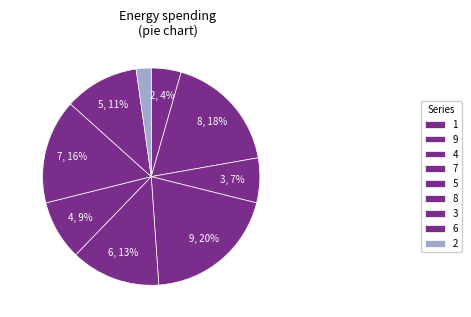

To the nearest percent, what is the combined percentage of 6 and 7?

31%